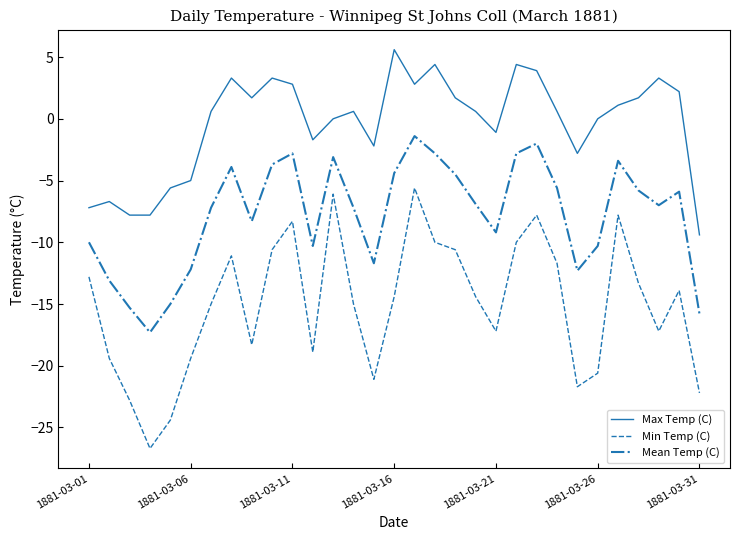

What is the maximum value shown in the chart?

5.6